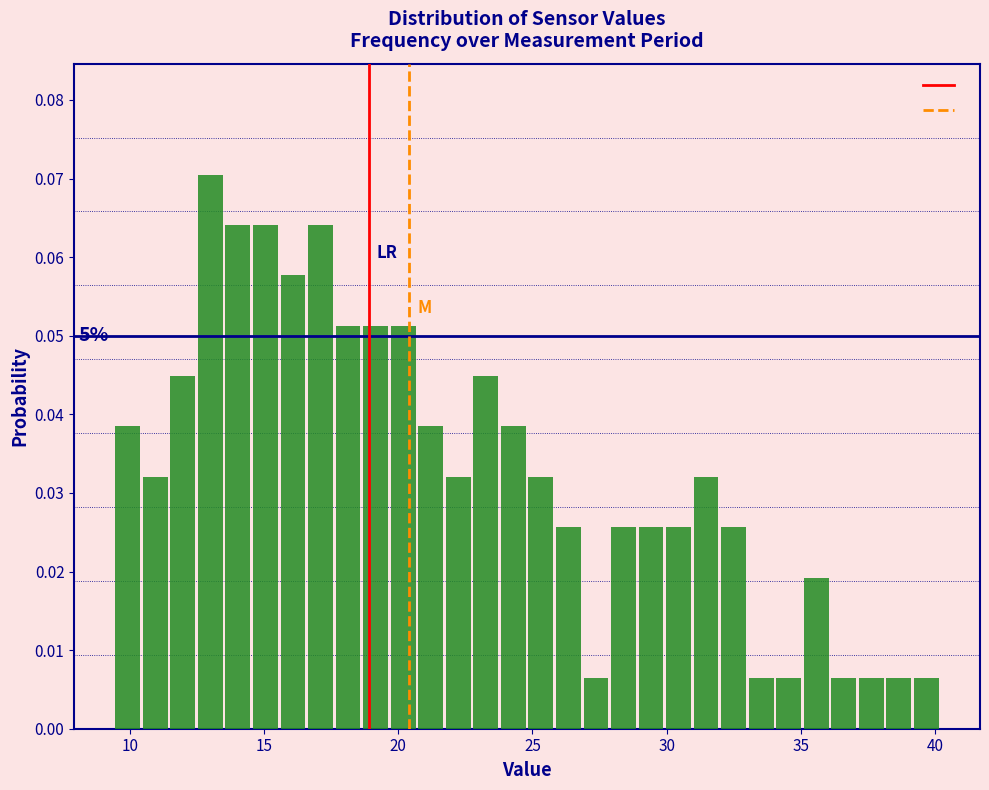

Read against the x-axis, roughly where is the centre of the tallest bar?

13.0